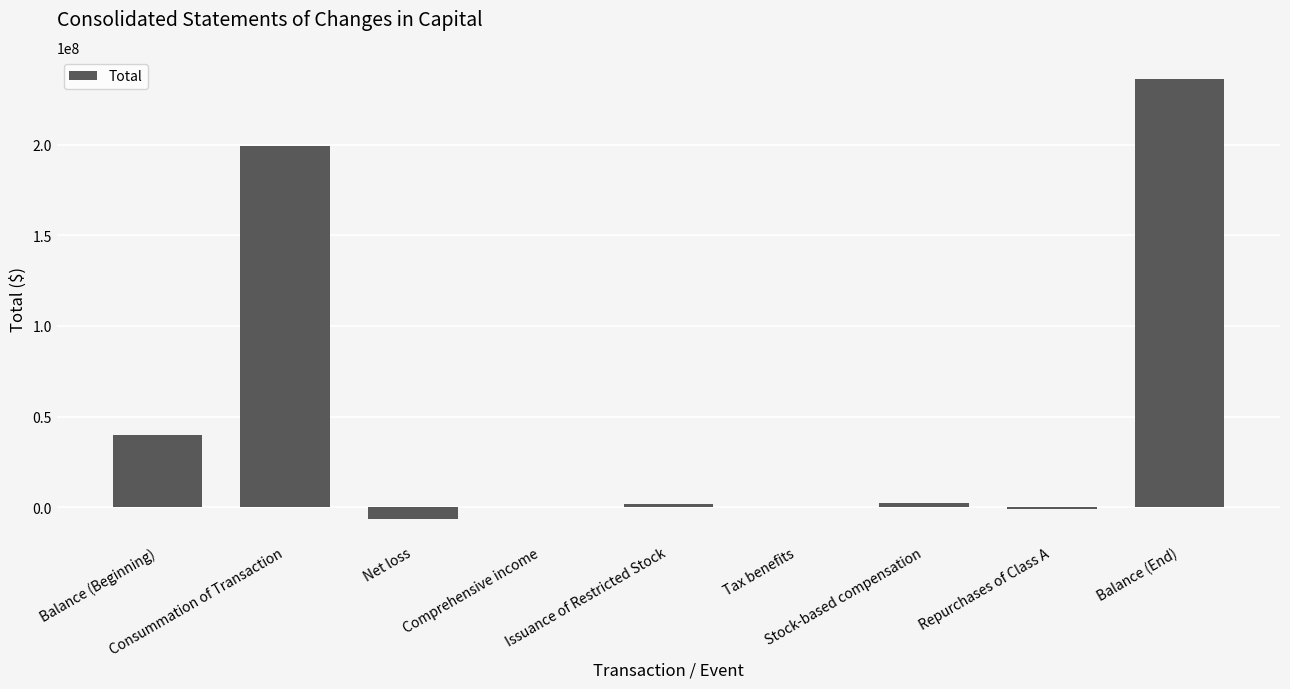

How many categories are shown in the chart?

9